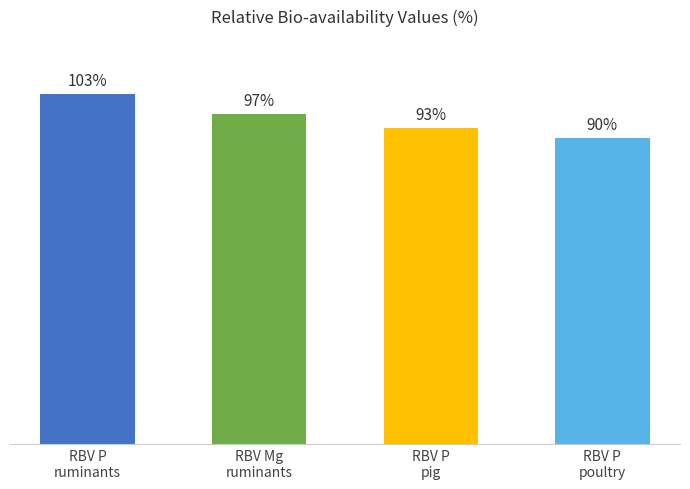

Approximately how many times larger is the value at RBV P ruminants compared to RBV P pig?

1.1